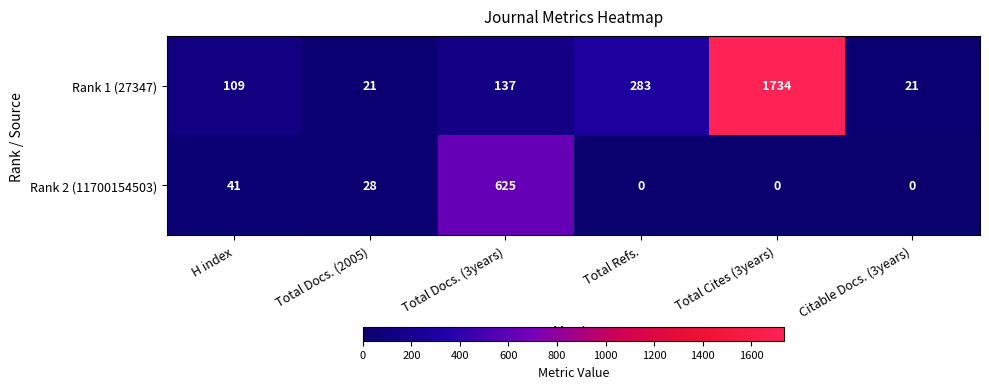

Reading right to left, extract all data points from this chart.

Rank 1 (27347): 21	1734	283	137	21	109
Rank 2 (11700154503): 0	0	0	625	28	41